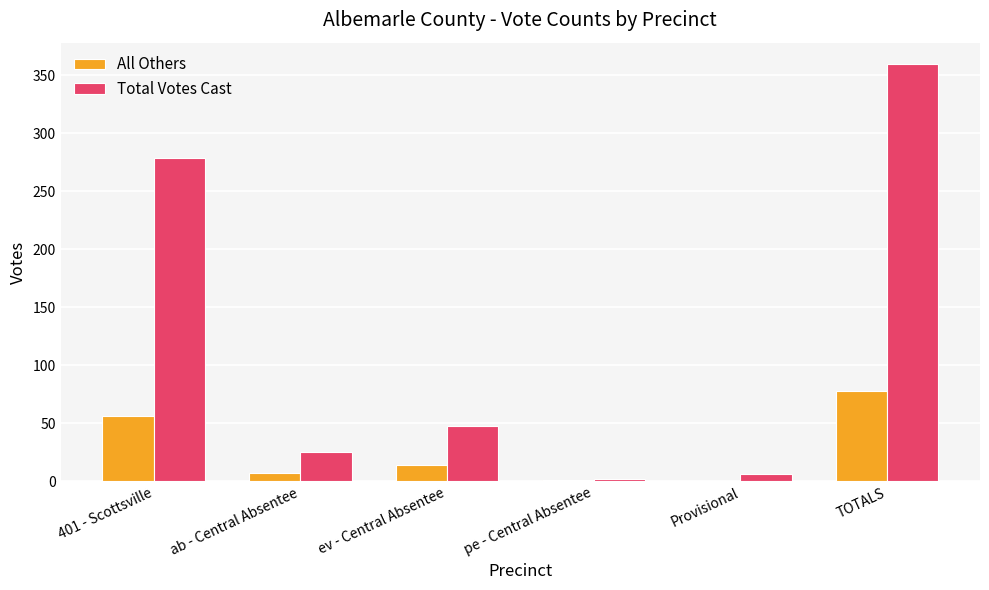

Which series changed the most between 401 - Scottsville and ev - Central Absentee?

Total Votes Cast